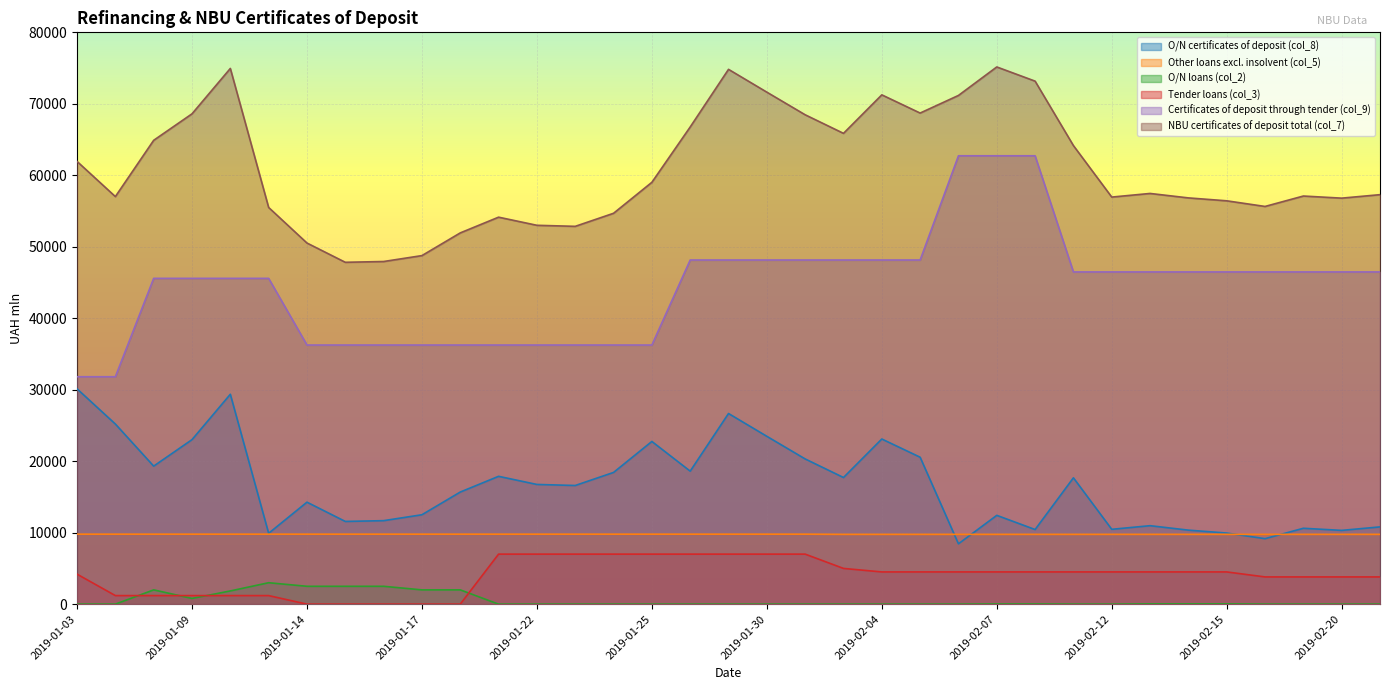

True or false: Tender loans (col_3) has more than 1 interior local peaks.

False